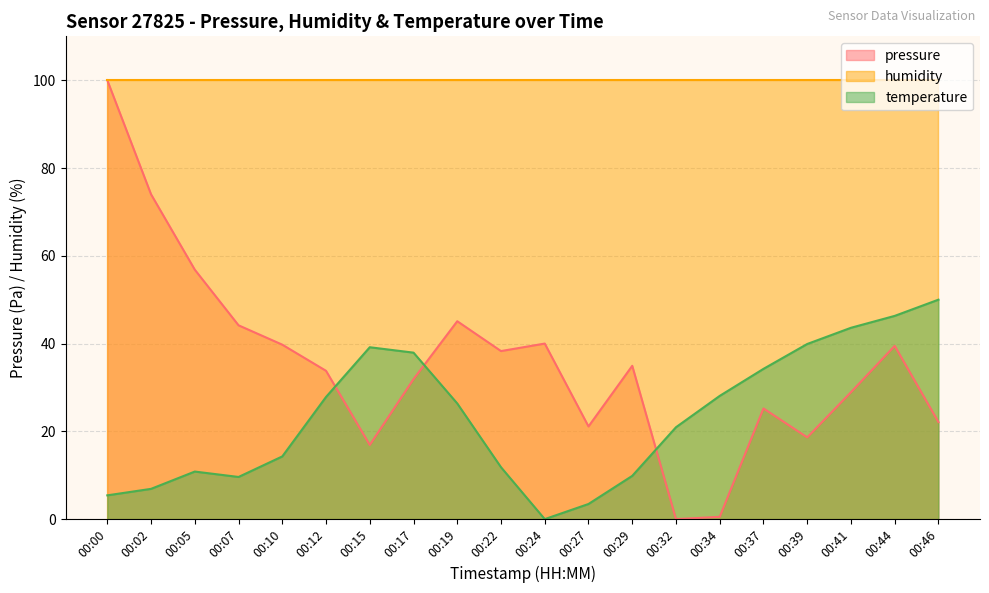

True or false: temperature has a value of 5.4 at 00:00.

True